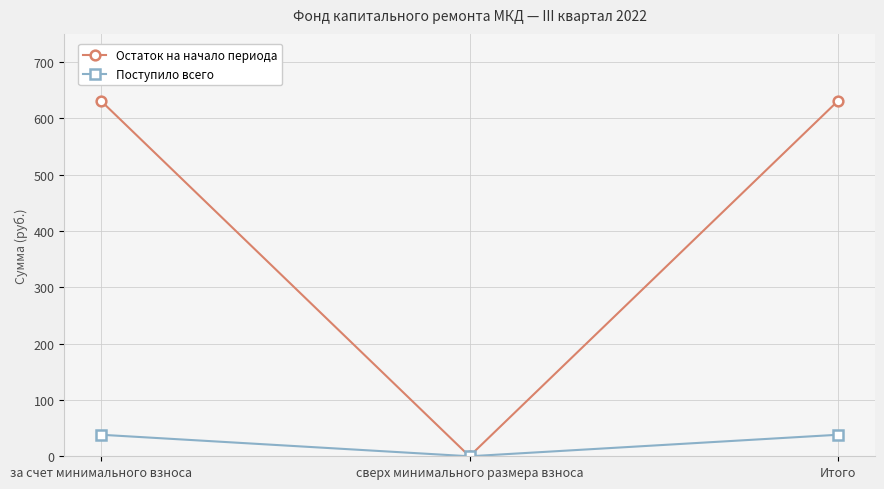

Is this an area chart (filled region under the line)?

No